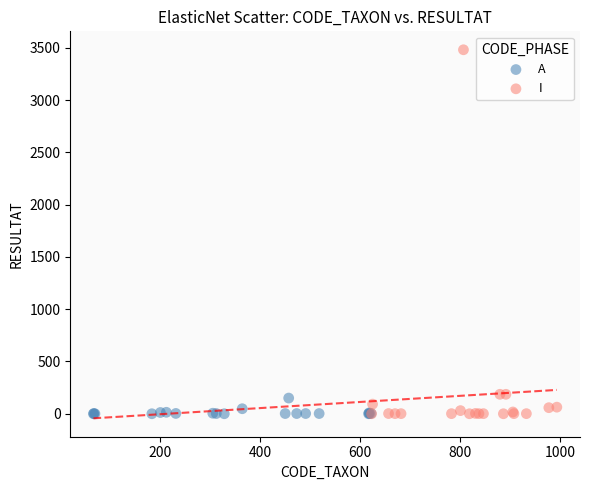

Which series has the widest spread of Y values?

I